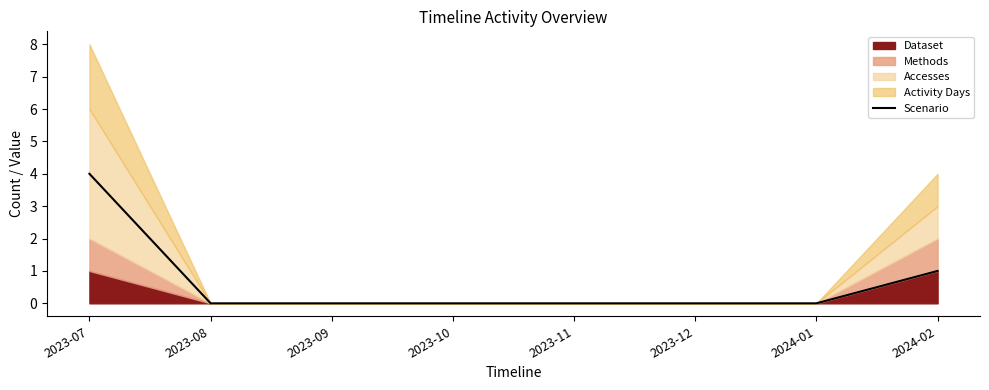

What is the greatest value displayed?

4